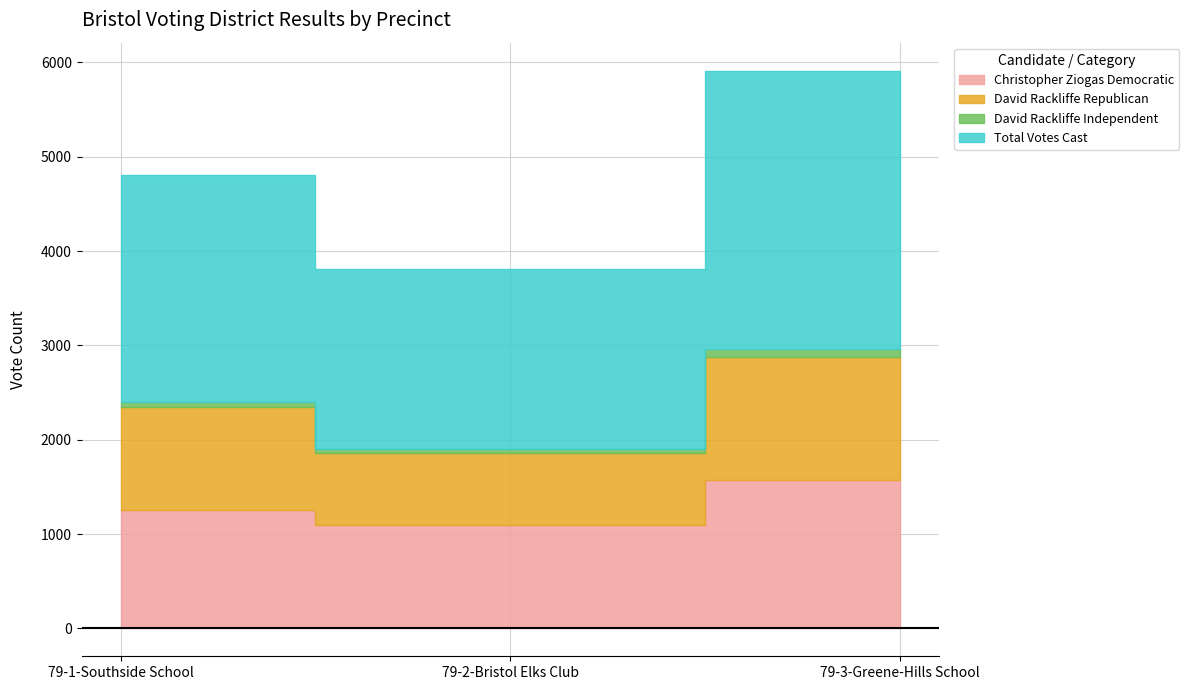

What is the value of the Total Votes Cast point at the 2nd from the left?

1906